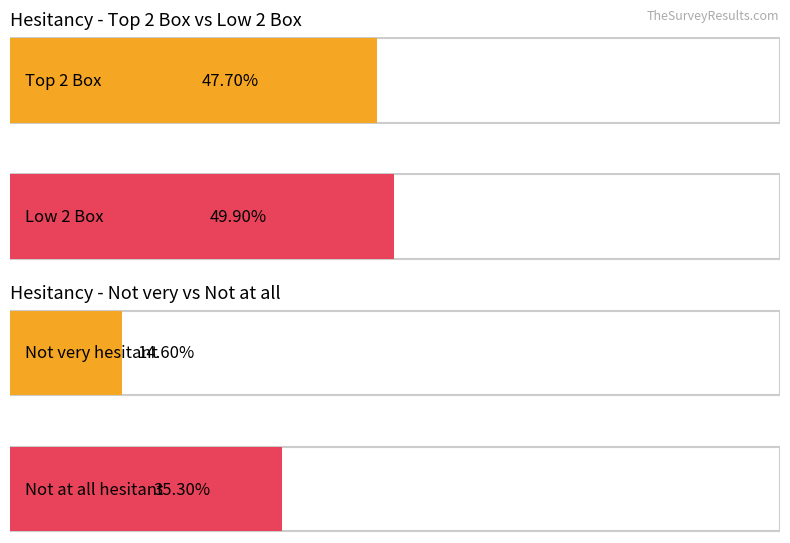

Between Top 2 Box and Low 2 Box, which series saw the biggest shift?

Hesitant (Low 2 Box)